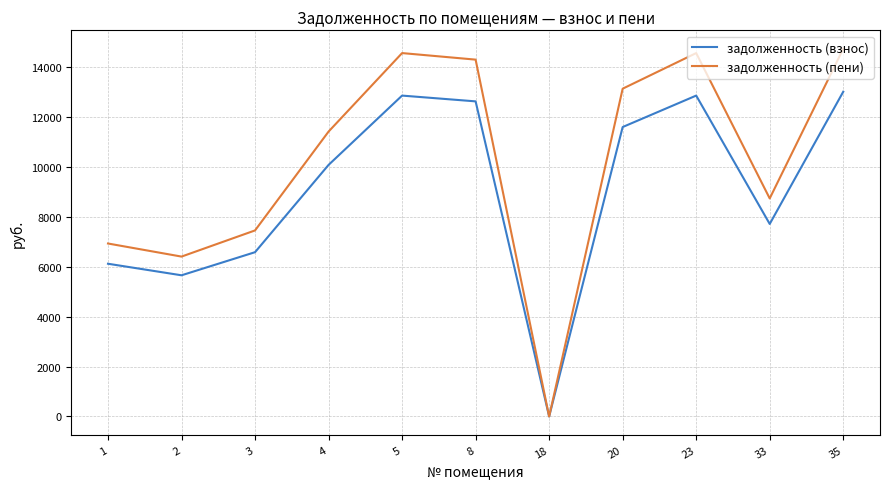

Is it true that задолженность (взнос) equals 2345.3 at 33?

False